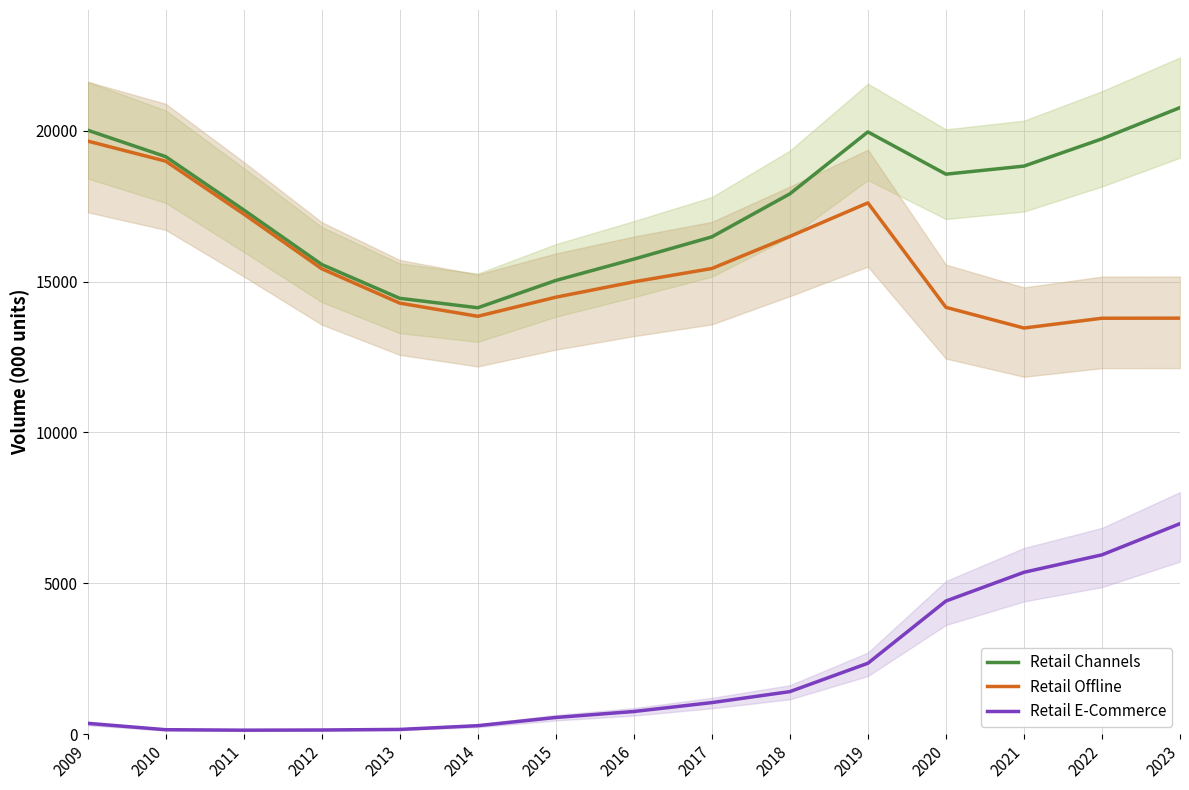

How many lines are shown in the chart?

3